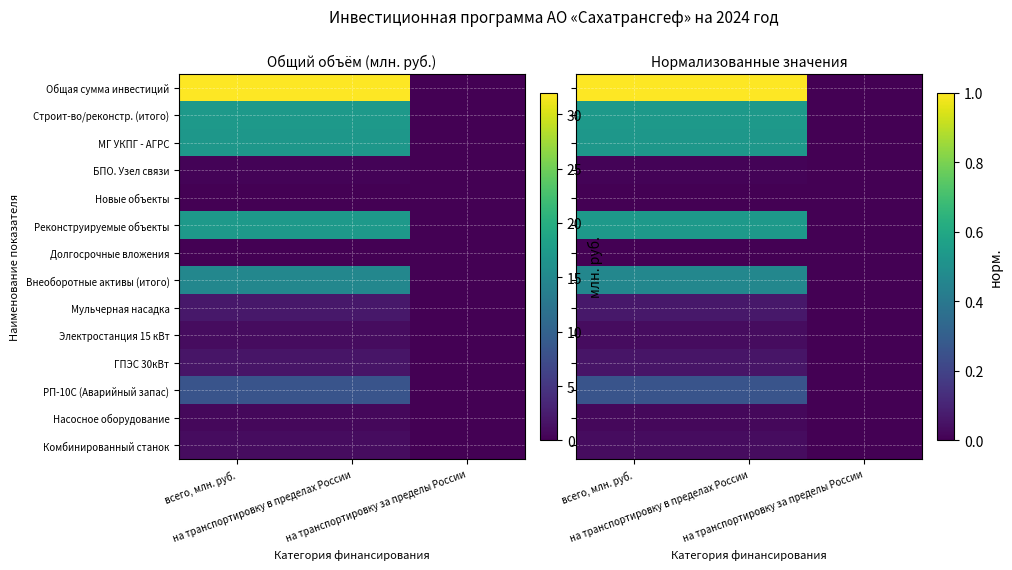

The МГ УКПГ - АГРС series shows 0.9 at всего, млн. руб.. True or false?

False